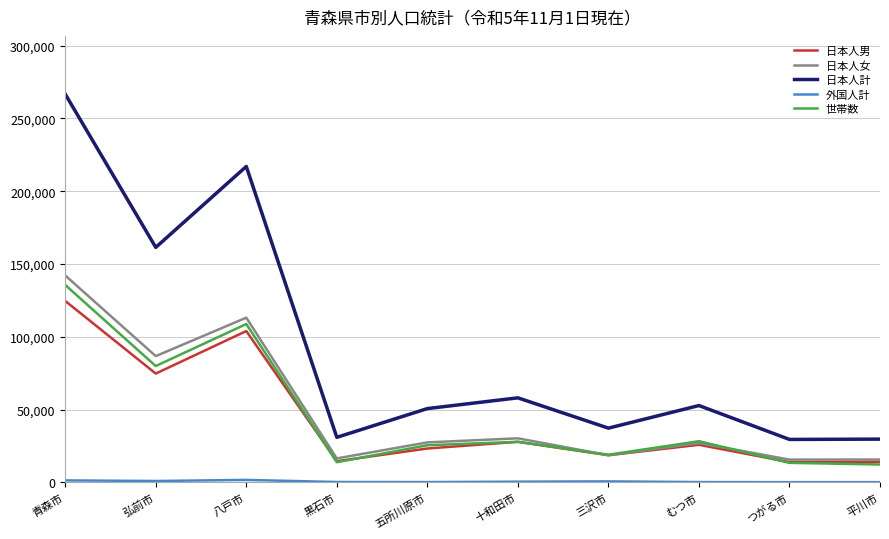

What is the difference between the 日本人計 values at 八戸市 and 三沢市?

179778